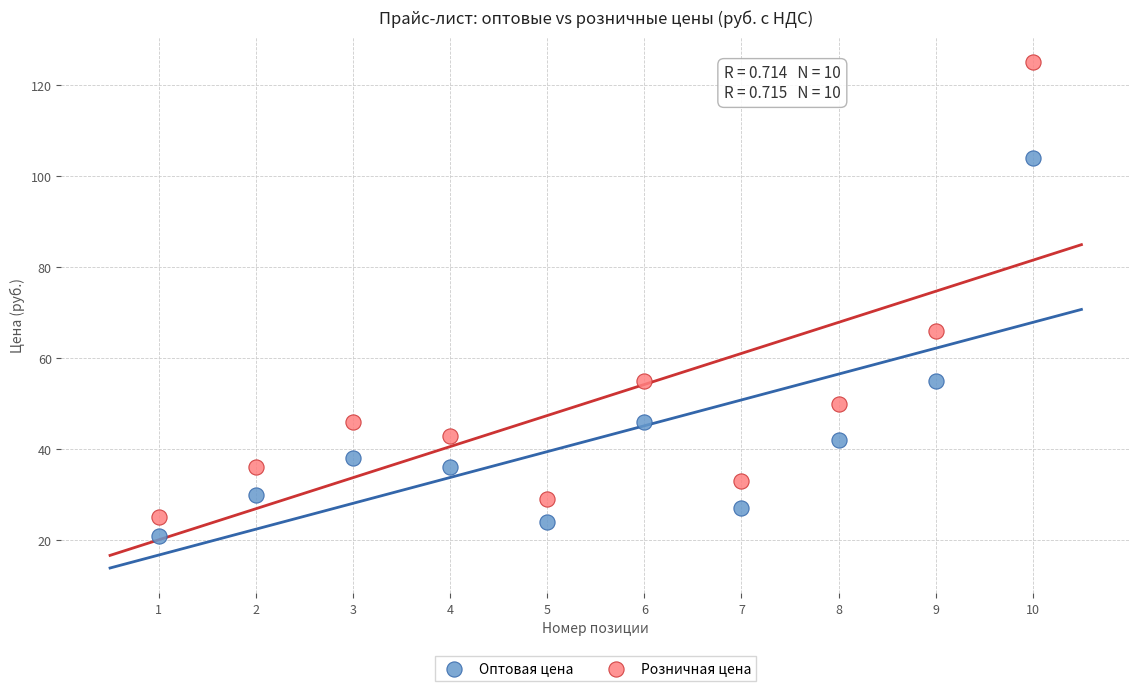

Across all series, what Y value is closest to 73?

66